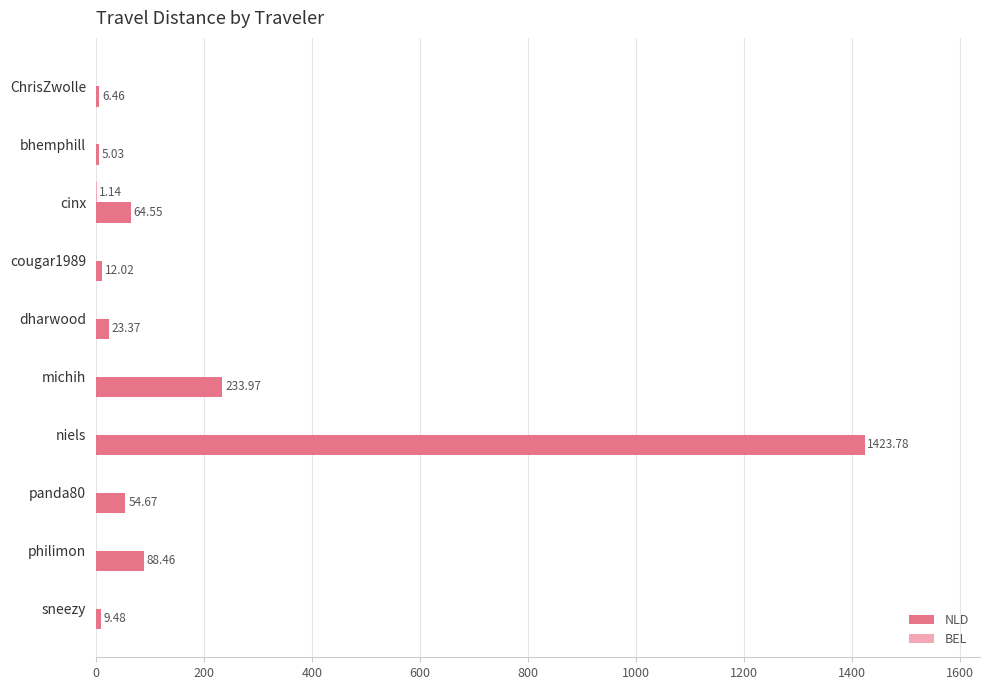

Which series has the largest total across all categories?

NLD